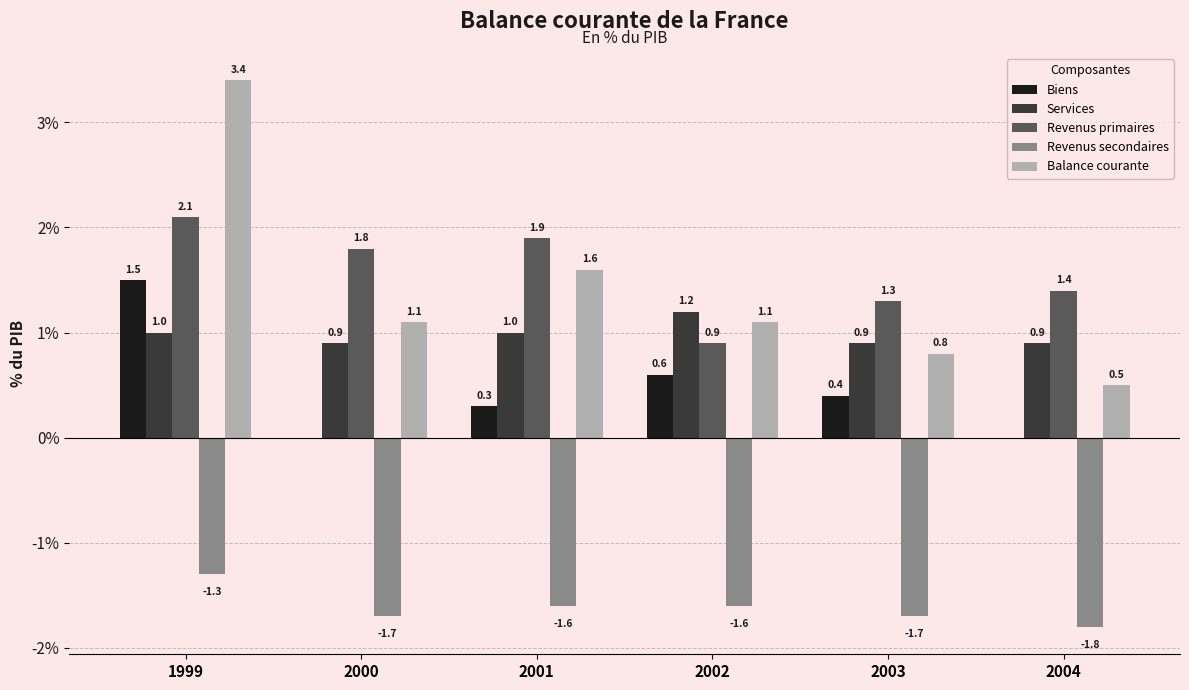

How many data points does each series have?

6